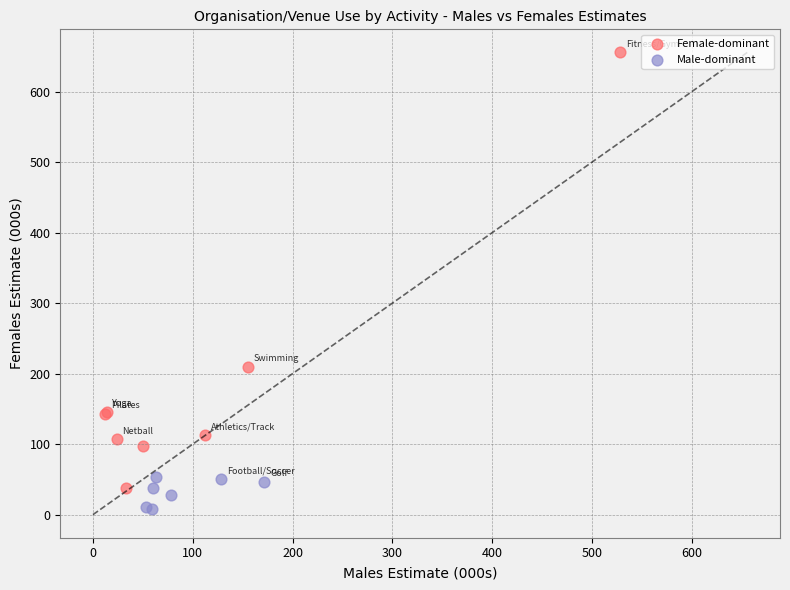

Which series has the largest Y range (max minus min)?

Female-dominant